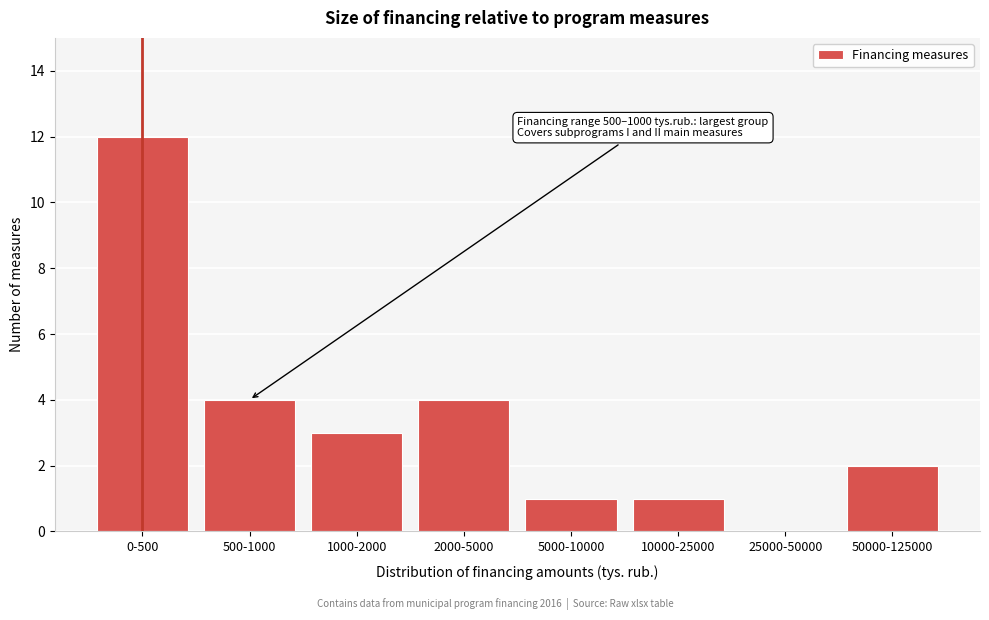

Reading right to left, extract all data points from this chart.

50000-125000=2	25000-50000=0	10000-25000=1	5000-10000=1	2000-5000=4	1000-2000=3	500-1000=4	0-500=12